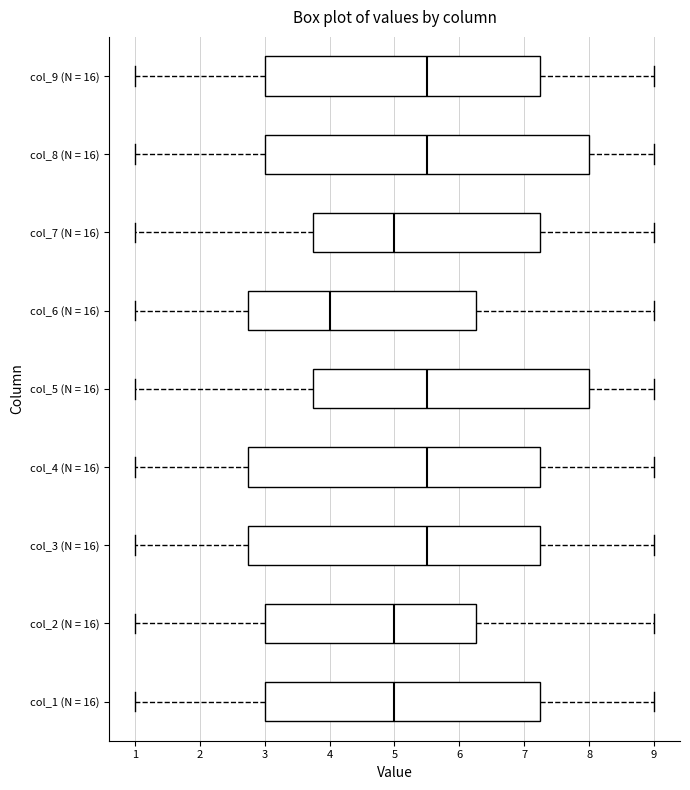

Reading bottom to top, read every box against the x-axis: the position of its median line, the range the box covers, and the ends of its whiskers. The values are not printed on the chart, so give them approximately, as read against the axis.

col_1 (N = 16): median 5.0, box 3.0 to 7.3, whiskers 1.0 to 9.0
col_2 (N = 16): median 5.0, box 3.0 to 6.3, whiskers 1.0 to 9.0
col_3 (N = 16): median 5.5, box 2.8 to 7.3, whiskers 1.0 to 9.0
col_4 (N = 16): median 5.5, box 2.8 to 7.3, whiskers 1.0 to 9.0
col_5 (N = 16): median 5.5, box 3.8 to 8.0, whiskers 1.0 to 9.0
col_6 (N = 16): median 4.0, box 2.8 to 6.3, whiskers 1.0 to 9.0
col_7 (N = 16): median 5.0, box 3.8 to 7.3, whiskers 1.0 to 9.0
col_8 (N = 16): median 5.5, box 3.0 to 8.0, whiskers 1.0 to 9.0
col_9 (N = 16): median 5.5, box 3.0 to 7.3, whiskers 1.0 to 9.0